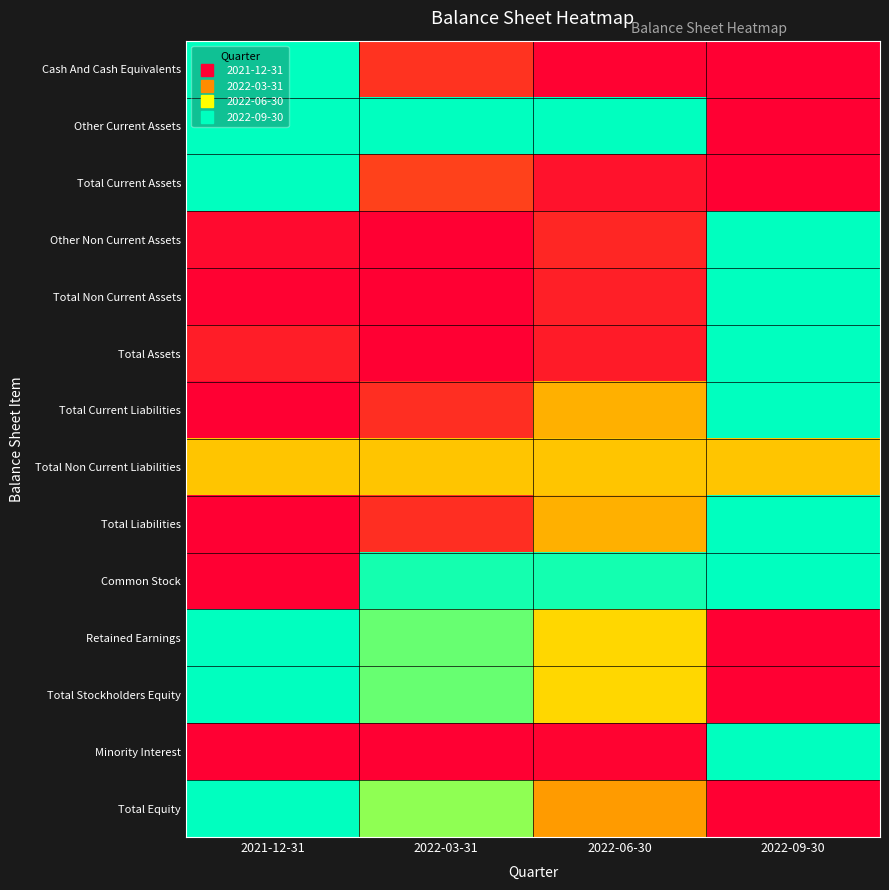

Reading left to right, what are all the values shown in this chart?

Cash And Cash Equivalents: 2021-12-31=1.0	2022-03-31=0.1	2022-06-30=0.0	2022-09-30=0.0
Other Current Assets: 2021-12-31=1.0	2022-03-31=1.0	2022-06-30=1.0	2022-09-30=0.0
Total Current Assets: 2021-12-31=1.0	2022-03-31=0.2	2022-06-30=0.0	2022-09-30=0.0
Other Non Current Assets: 2021-12-31=0.0	2022-03-31=0.0	2022-06-30=0.1	2022-09-30=1.0
Total Non Current Assets: 2021-12-31=0.0	2022-03-31=0.0	2022-06-30=0.1	2022-09-30=1.0
Total Assets: 2021-12-31=0.1	2022-03-31=0.0	2022-06-30=0.1	2022-09-30=1.0
Total Current Liabilities: 2021-12-31=0.0	2022-03-31=0.1	2022-06-30=0.4	2022-09-30=1.0
Total Non Current Liabilities: 2021-12-31=0.5	2022-03-31=0.5	2022-06-30=0.5	2022-09-30=0.5
Total Liabilities: 2021-12-31=0.0	2022-03-31=0.1	2022-06-30=0.4	2022-09-30=1.0
Common Stock: 2021-12-31=0.0	2022-03-31=1.0	2022-06-30=1.0	2022-09-30=1.0
Retained Earnings: 2021-12-31=1.0	2022-03-31=0.9	2022-06-30=0.6	2022-09-30=0.0
Total Stockholders Equity: 2021-12-31=1.0	2022-03-31=0.9	2022-06-30=0.6	2022-09-30=0.0
Minority Interest: 2021-12-31=0.0	2022-03-31=0.0	2022-06-30=0.0	2022-09-30=1.0
Total Equity: 2021-12-31=1.0	2022-03-31=0.8	2022-06-30=0.4	2022-09-30=0.0